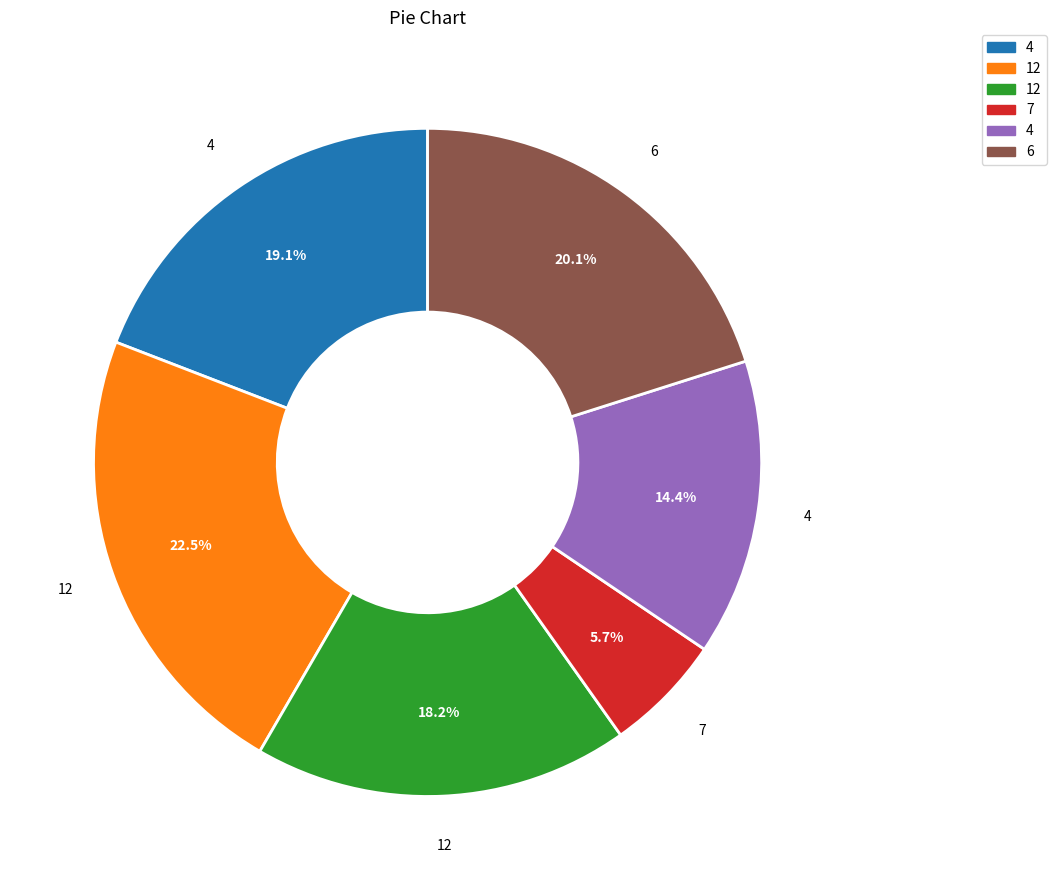

Is there any slice that represents more than half of the pie?

No